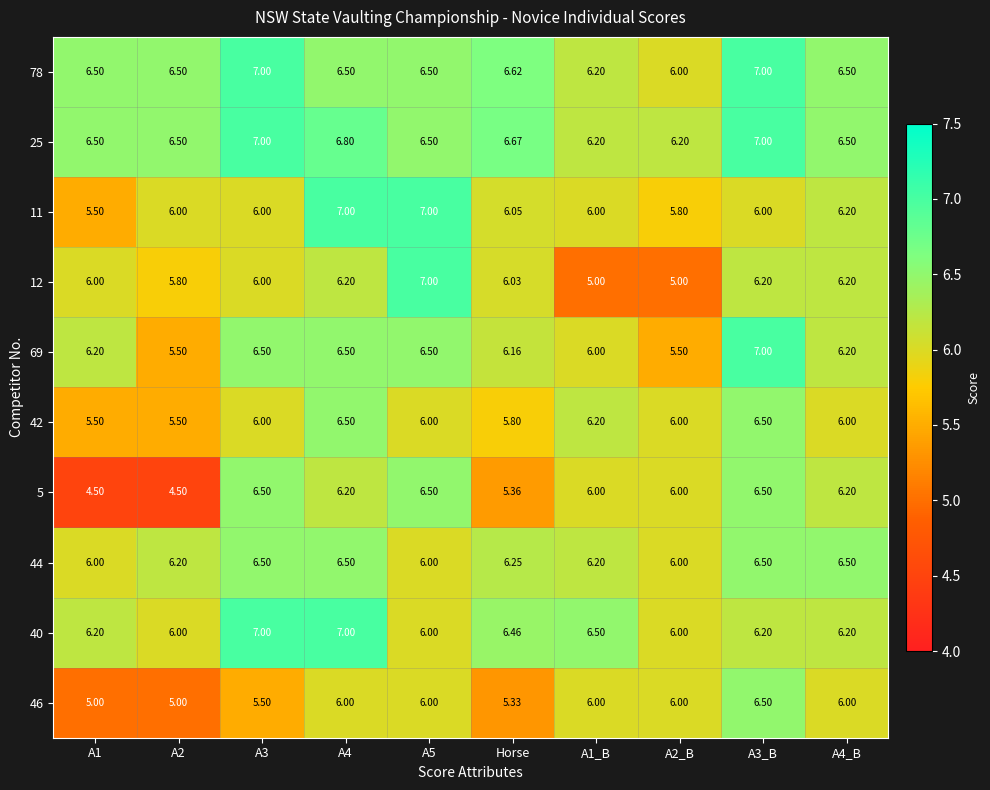

At how many categories does at least one series exceed 5?

10